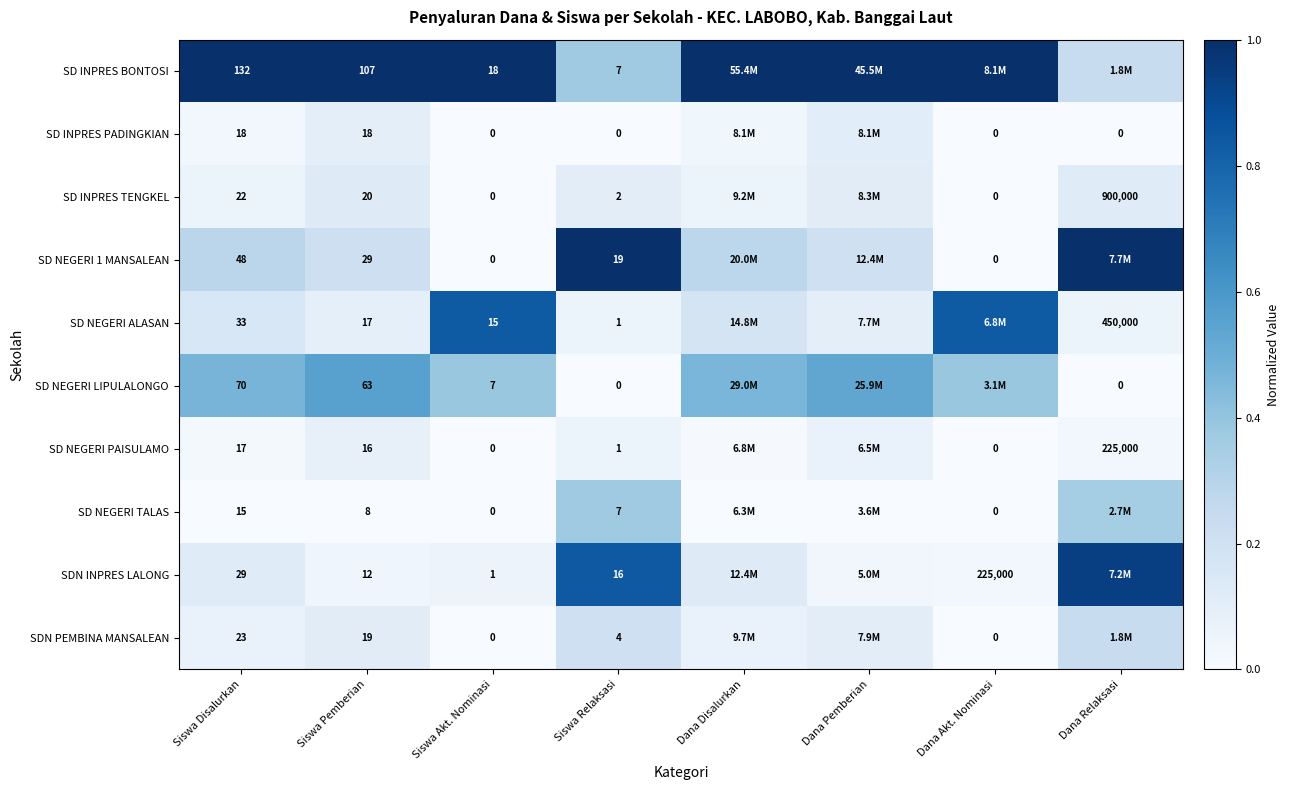

Is the value of SD NEGERI ALASAN at Siswa Relaksasi greater than the value of SDN INPRES LALONG at Siswa Pemberian?

No